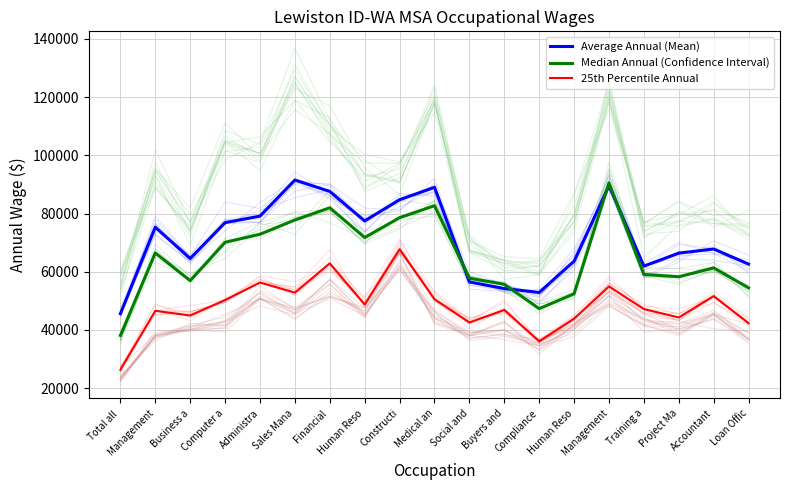

Which has a higher value, Financial  or Business a?

Financial 